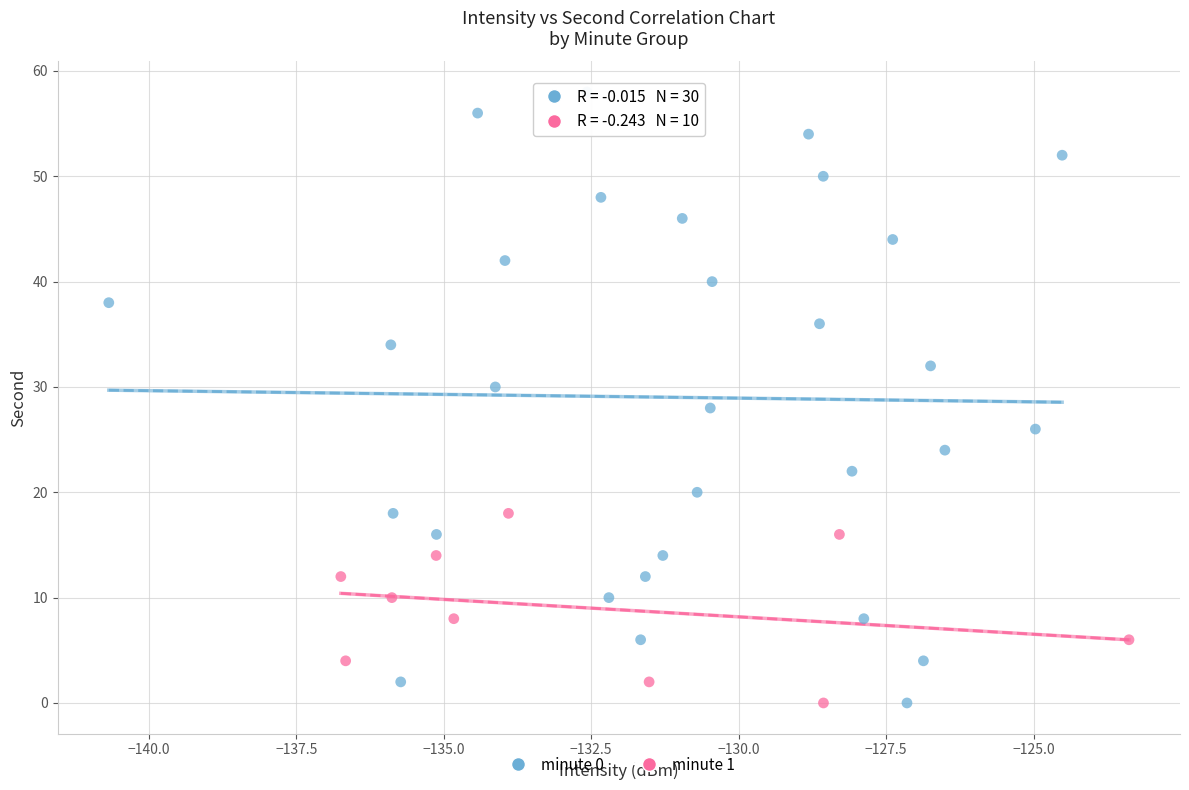

Which series has the widest spread of Y values?

minute 0